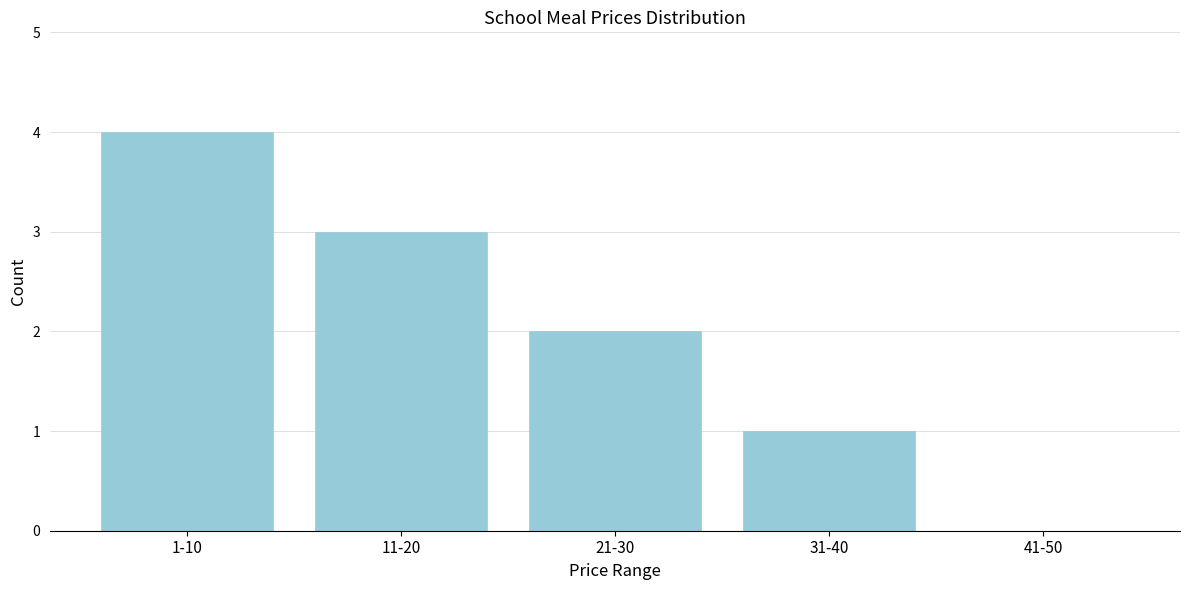

Reading left to right, list all the values displayed in this chart.

1-10=4	11-20=3	21-30=2	31-40=1	41-50=0